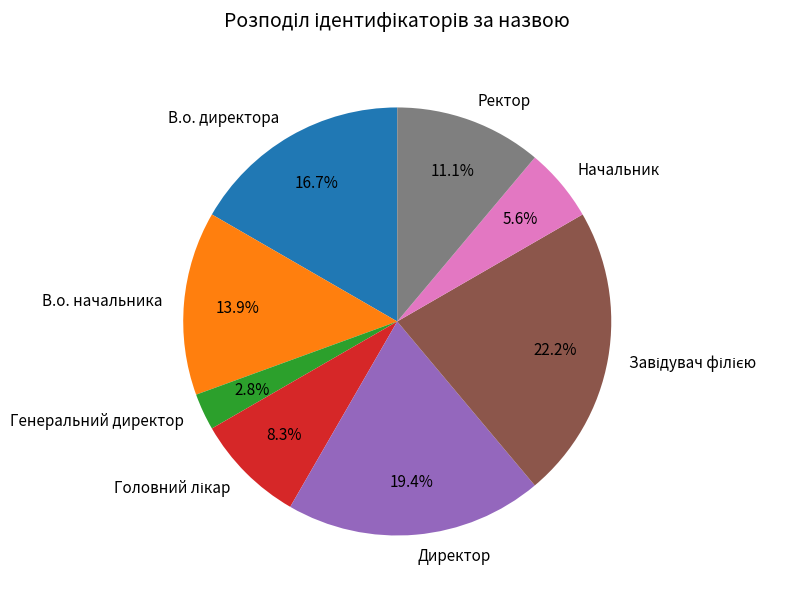

Between Генеральний директор and Начальник, which is larger?

Начальник